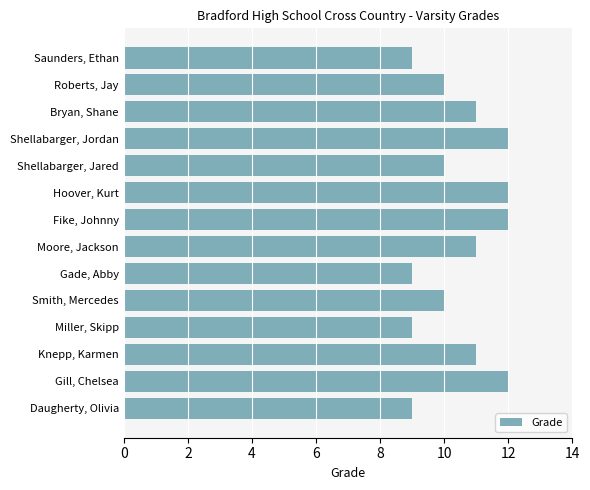

What is the maximum value shown in the chart?

12